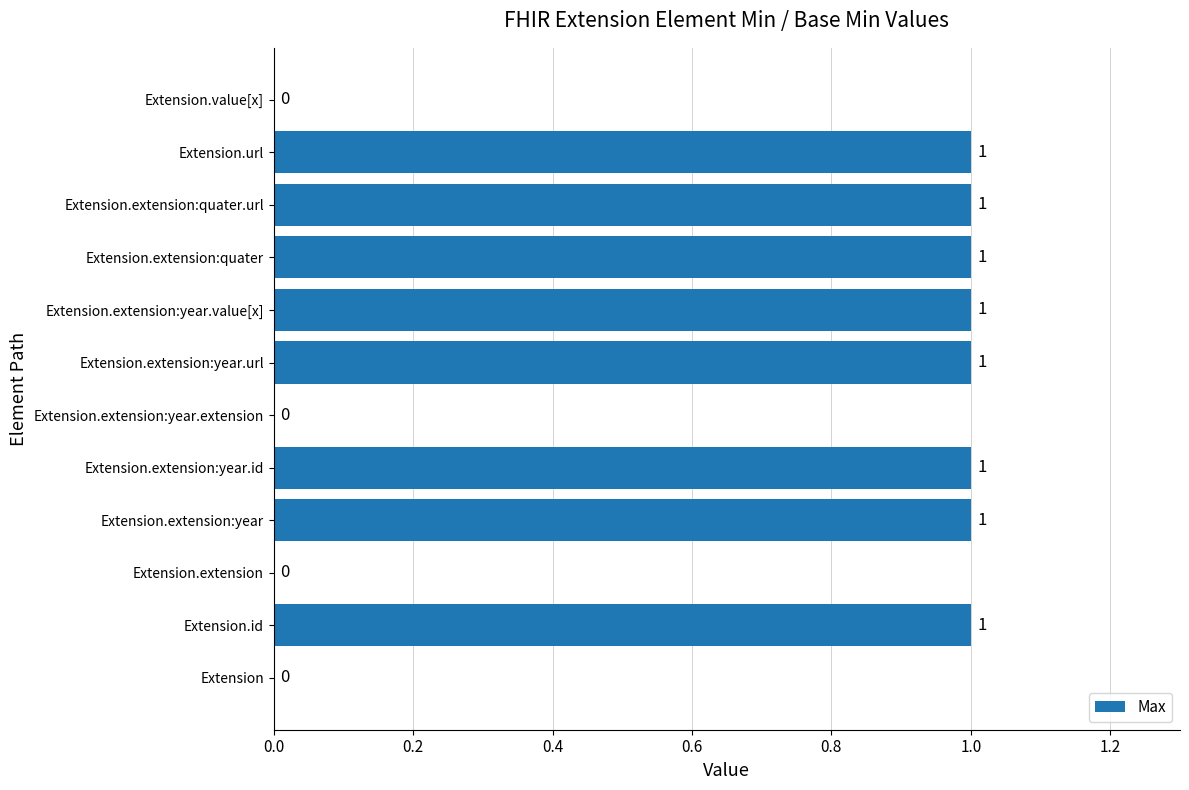

Is it true that the value at Extension is 0?

True